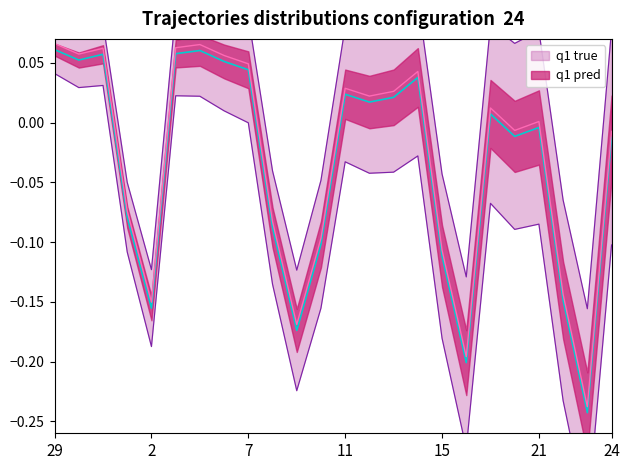

How many interior local peaks (higher than both neighbors) does the data have?

6